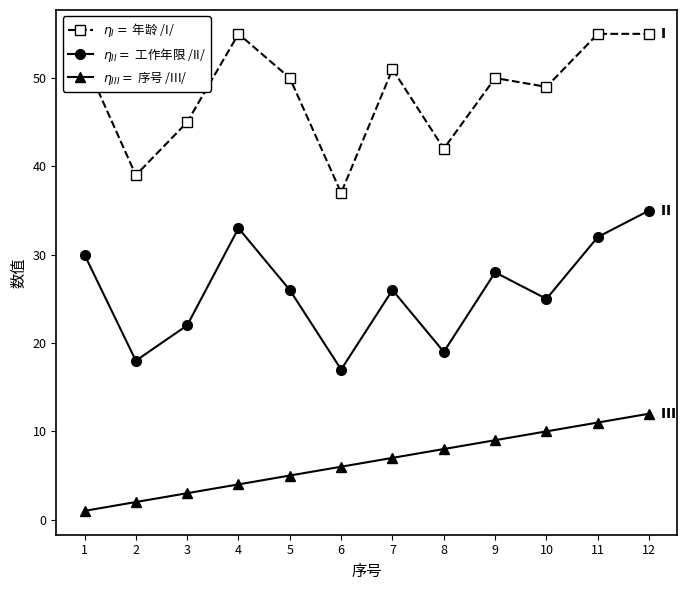

What is the greatest value displayed?

55